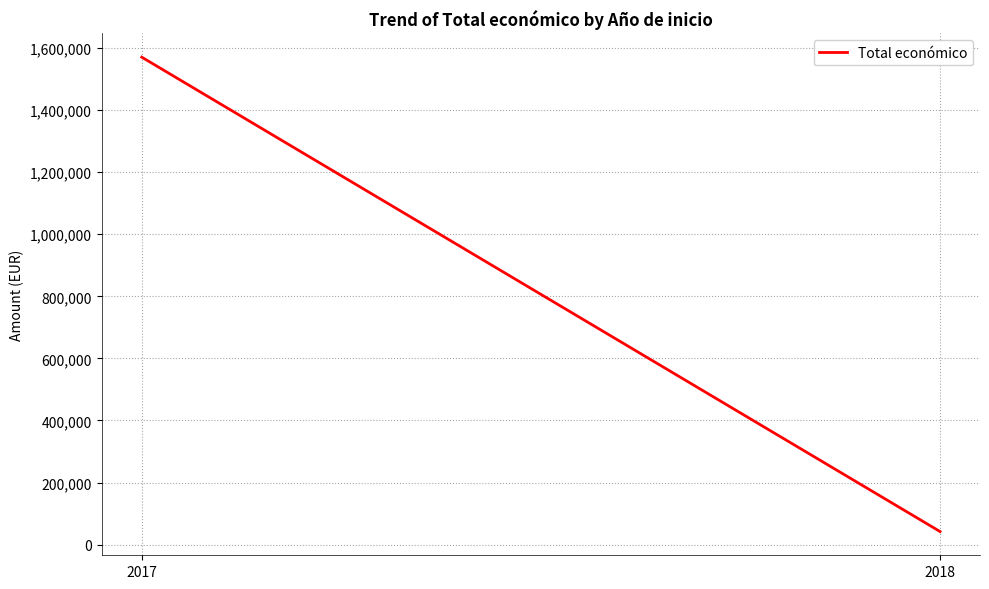

Where does the data first go above 1570408?

2017